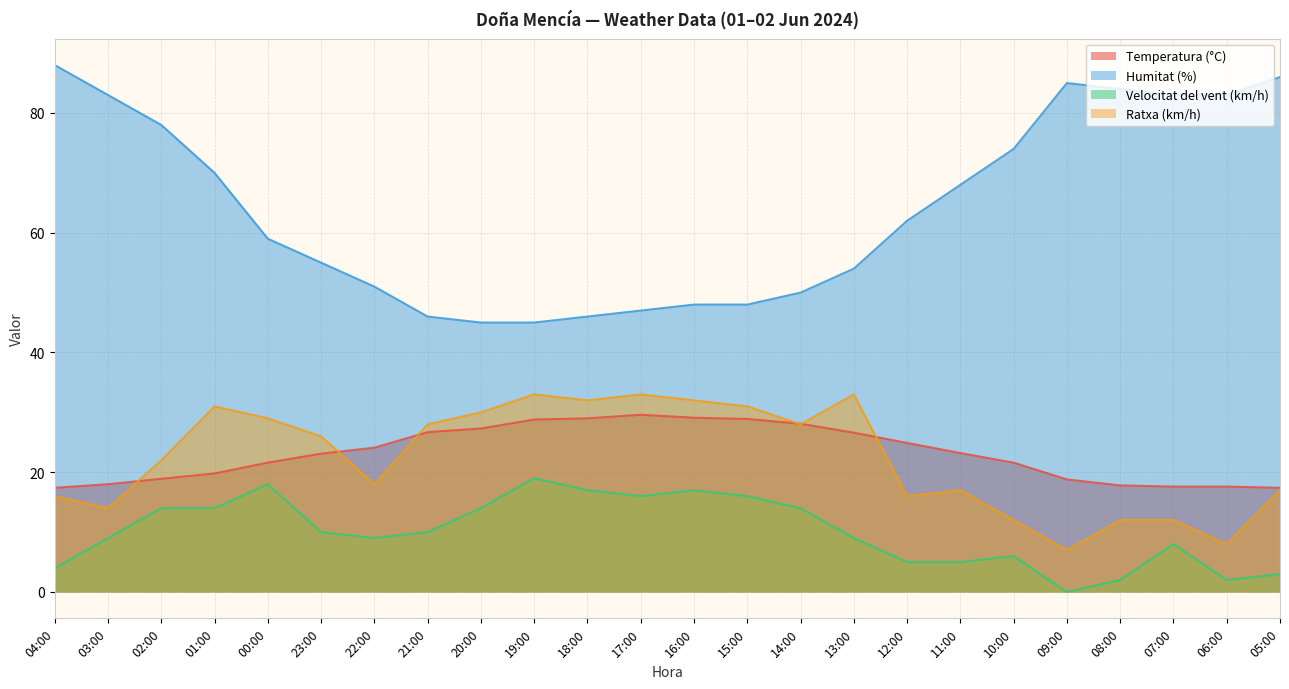

Reading left to right, extract all data points from this chart.

Temperatura (°C): 17.4	18.0	18.9	19.8	21.6	23.1	24.1	26.7	27.3	28.8	29.0	29.6	29.1	28.9	28.1	26.6	24.9	23.2	21.6	18.8	17.8	17.6	17.6	17.4
Humitat (%): 88.0	83.0	78.0	70.0	59.0	55.0	51.0	46.0	45.0	45.0	46.0	47.0	48.0	48.0	50.0	54.0	62.0	68.0	74.0	85.0	84.0	83.0	83.0	86.0
Velocitat del vent (km/h): 4.0	9.0	14.0	14.0	18.0	10.0	9.0	10.0	14.0	19.0	17.0	16.0	17.0	16.0	14.0	9.0	5.0	5.0	6.0	0.0	2.0	8.0	2.0	3.0
Ratxa (km/h): 16.0	14.0	22.0	31.0	29.0	26.0	18.0	28.0	30.0	33.0	32.0	33.0	32.0	31.0	28.0	33.0	16.0	17.0	12.0	7.0	12.0	12.0	8.0	17.0